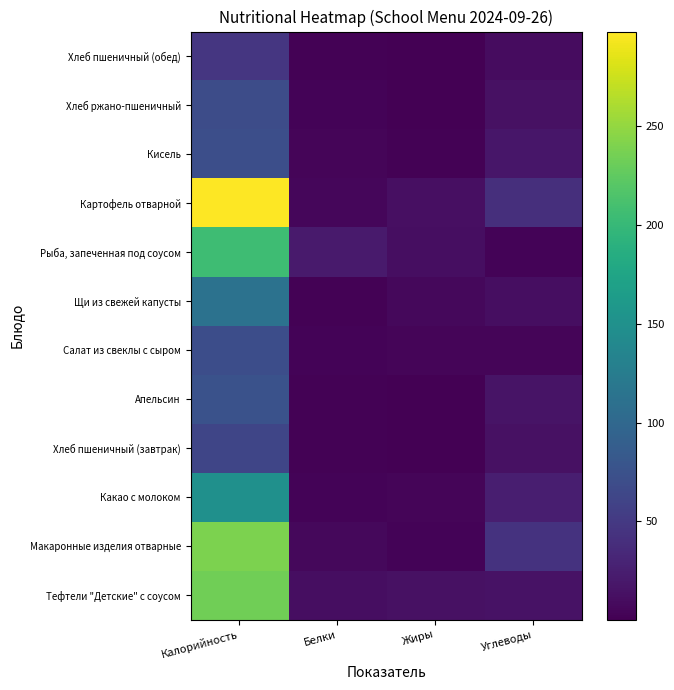

What is the minimum value shown in the chart?

0.2